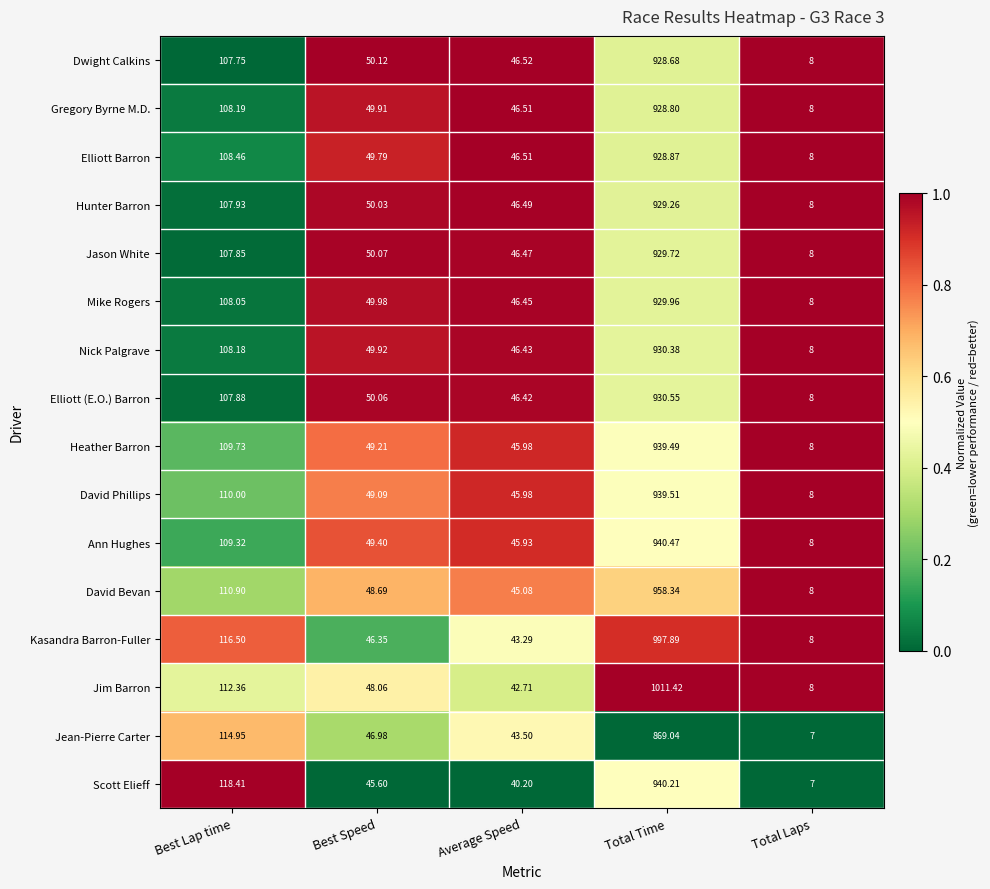

What is the spread (max minus min) of values at Total Time?

142.4